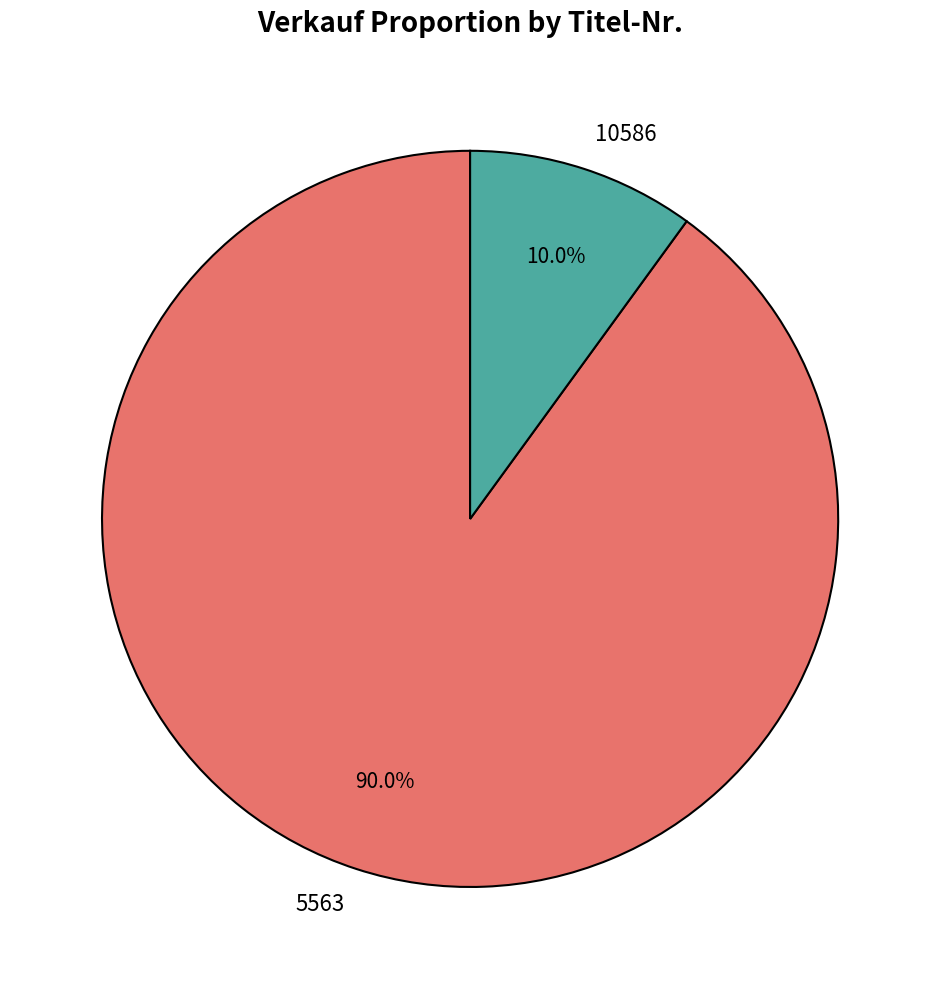

How many segments does this pie chart have?

2